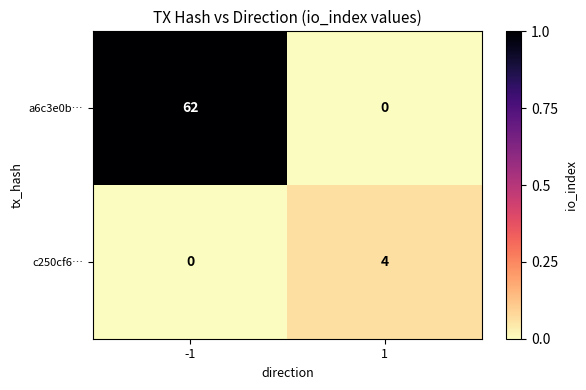

The c250cf6… series shows 0 at -1. True or false?

True